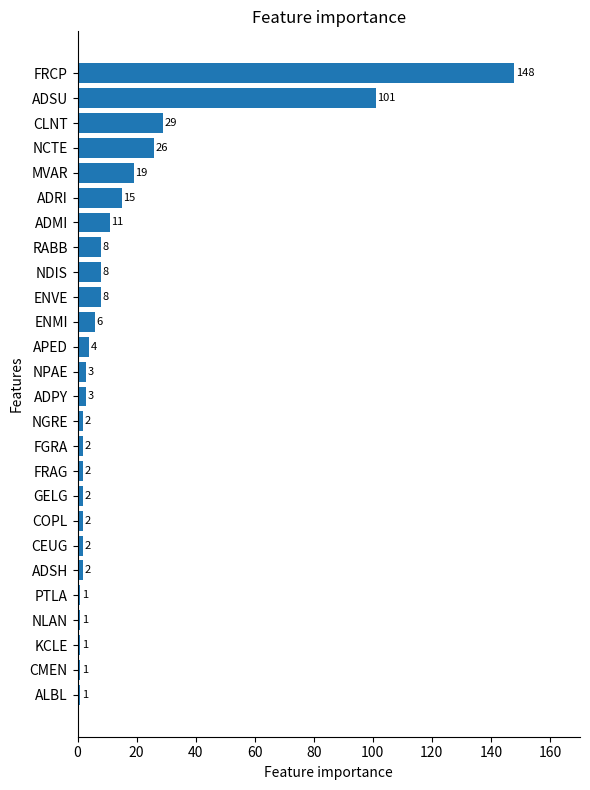

At which category does the chart reach its peak across all series?

FRCP